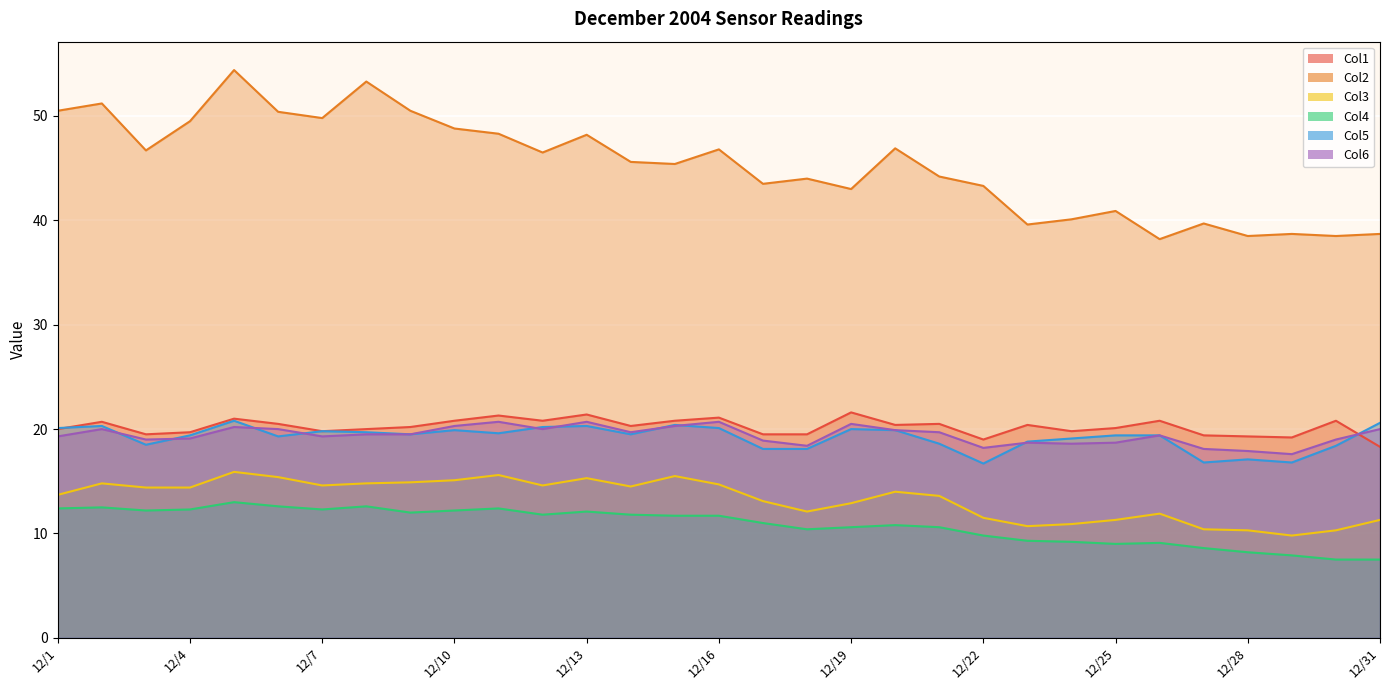

How many interior local valleys does the Col3 series have?

6